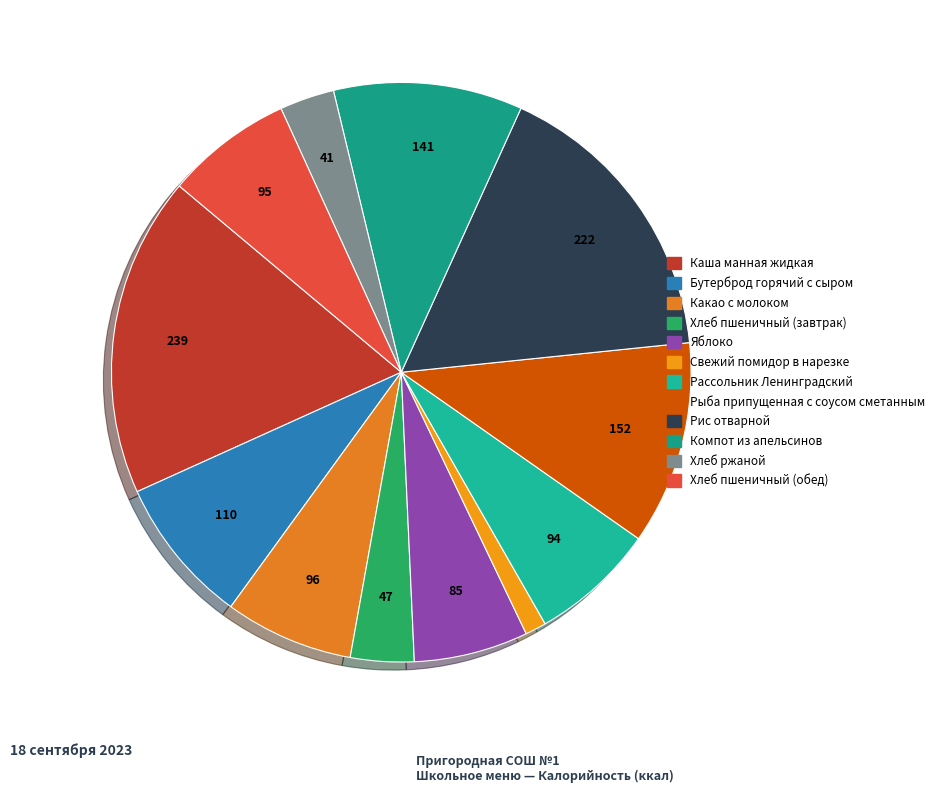

True or false: Рассольник Ленинградский accounts for 14% of the total.

False